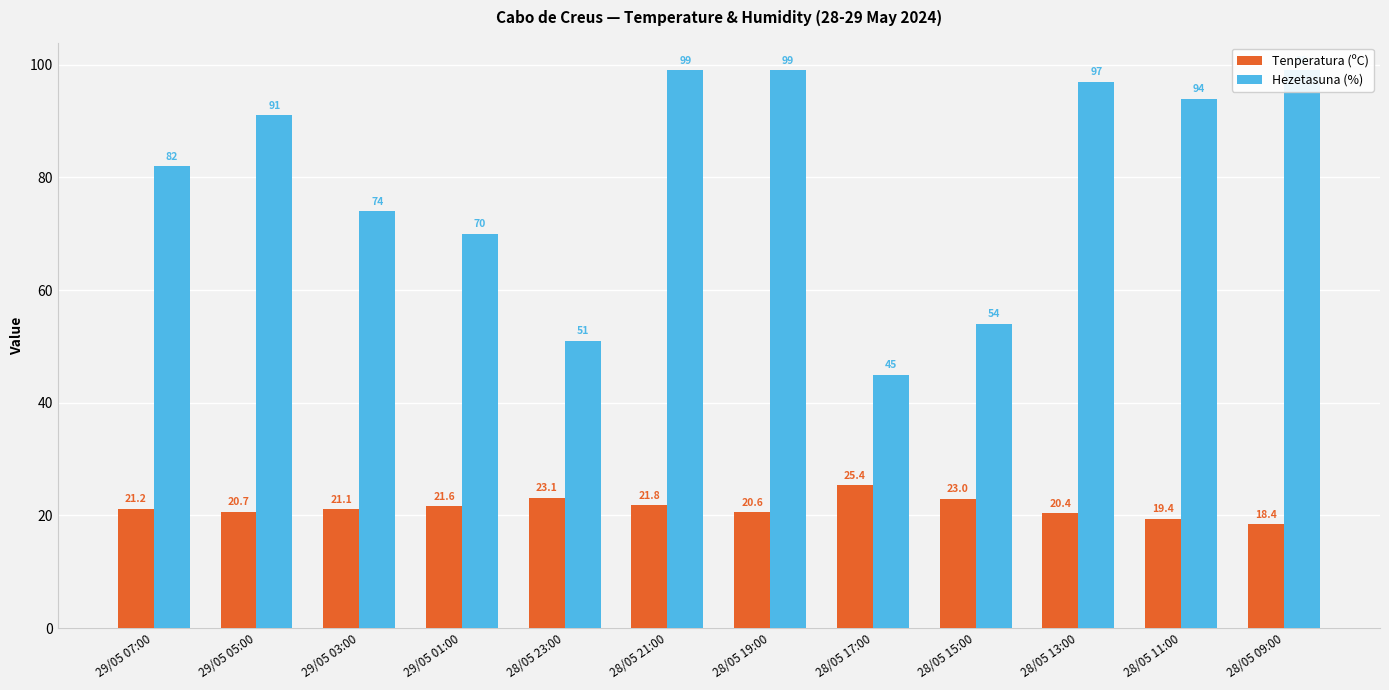

What is the maximum value for Hezetasuna (%)?

99.0